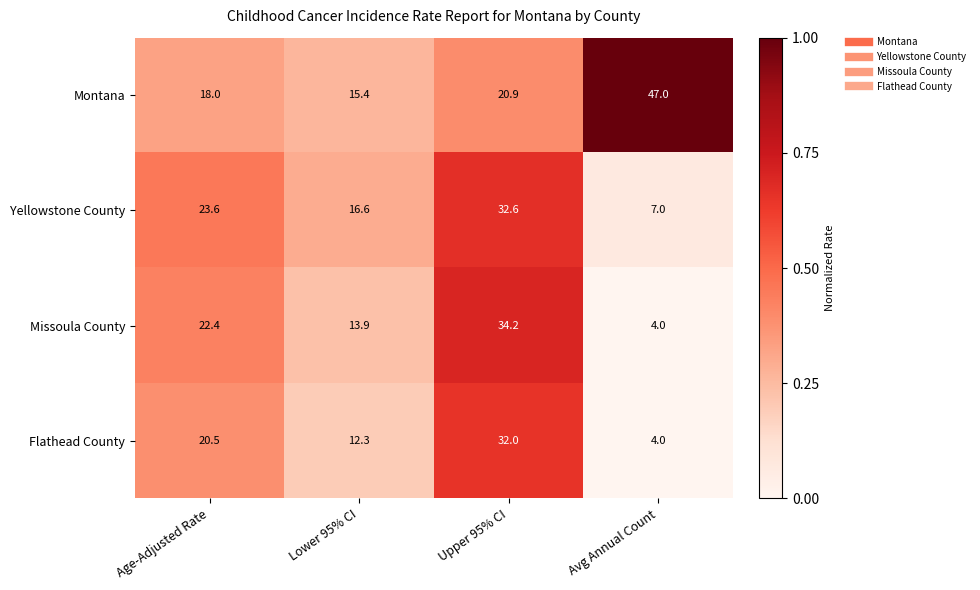

What is the average value of the Missoula County series?

18.6